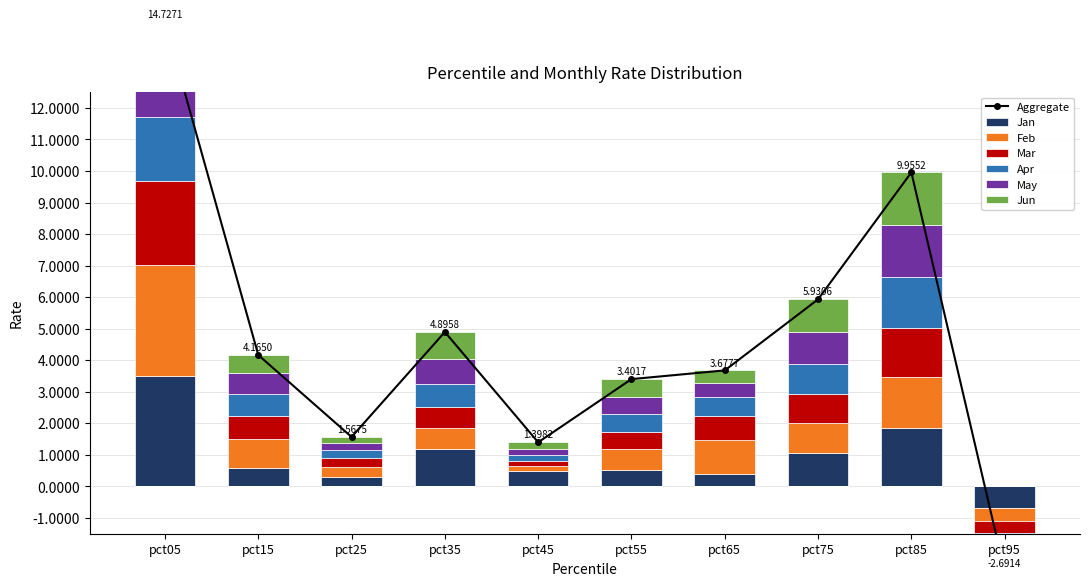

The Feb series shows 3.5 at pct05. True or false?

True